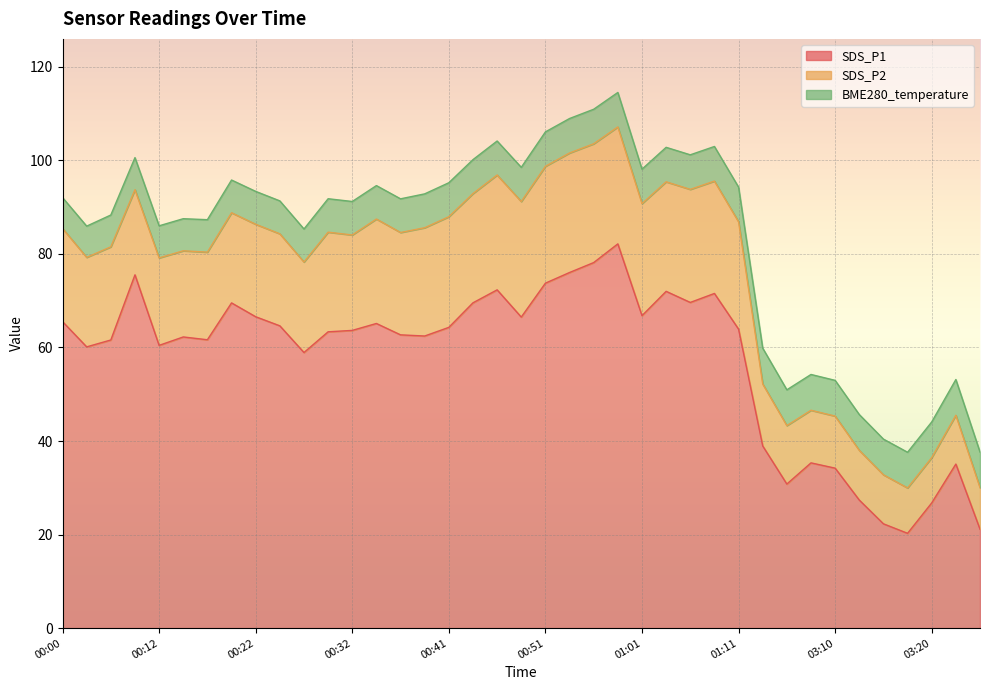

Between 00:34 and 00:58, which series saw the biggest shift?

SDS_P1